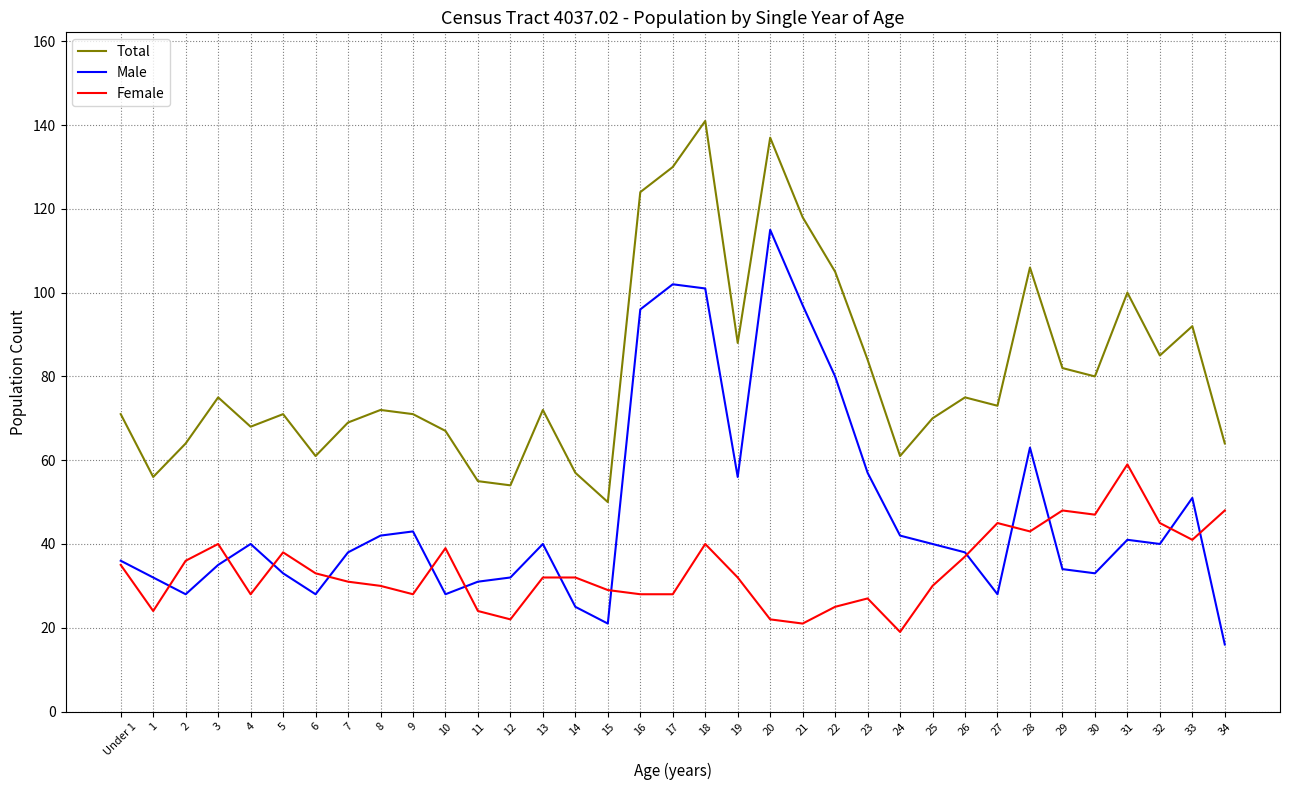

How many lines are shown in the chart?

3